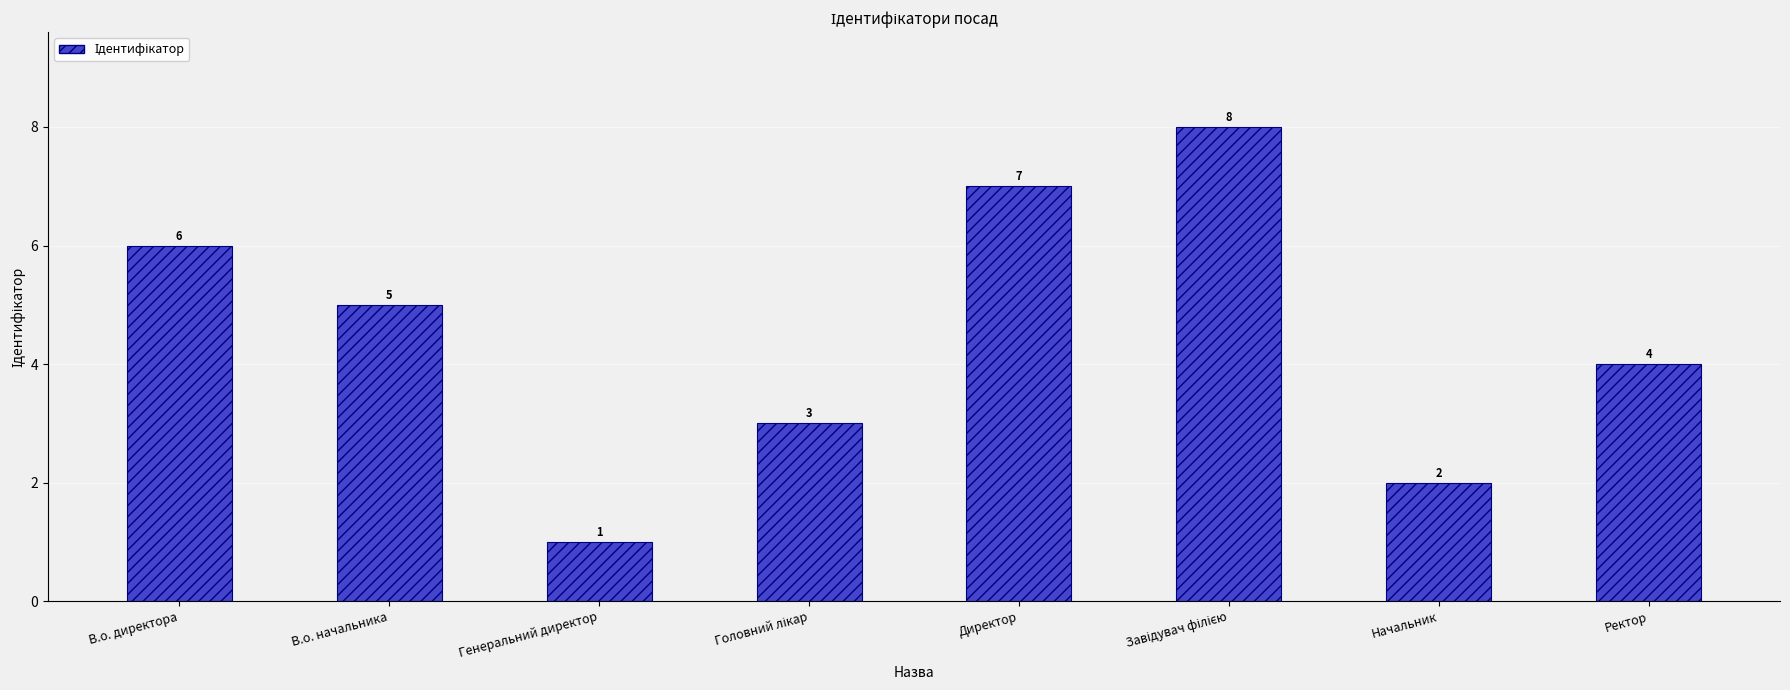

Reading right to left, transcribe all the data shown in this chart.

4	2	8	7	3	1	5	6